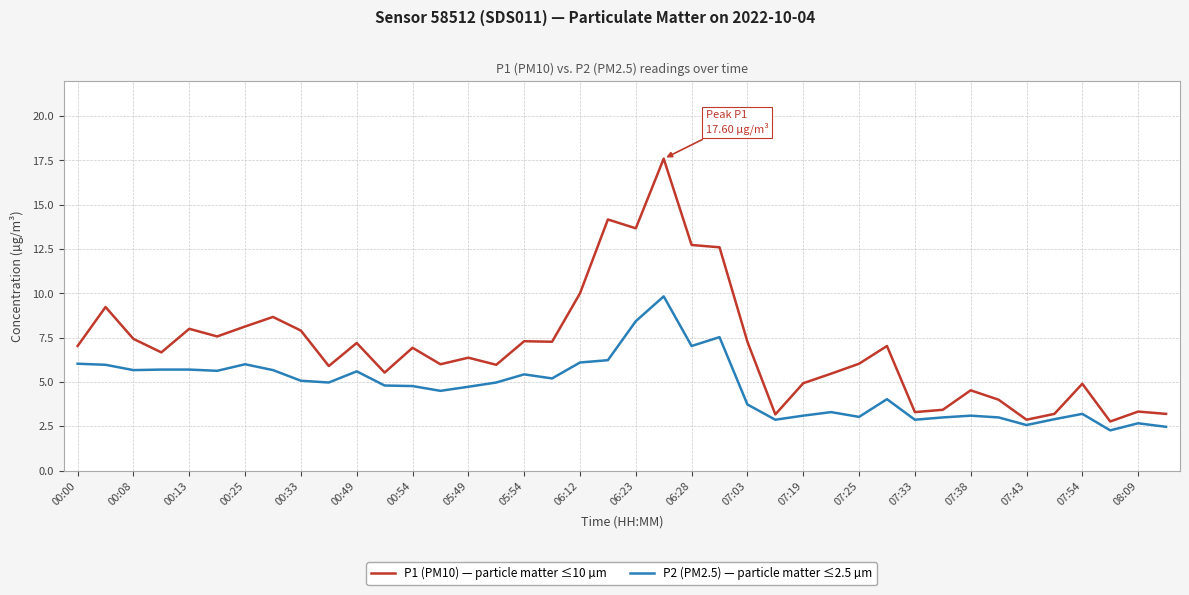

What is the difference between the second highest and second lowest values in the P1 (PM10) — particle matter ≤10 µm series?

11.3